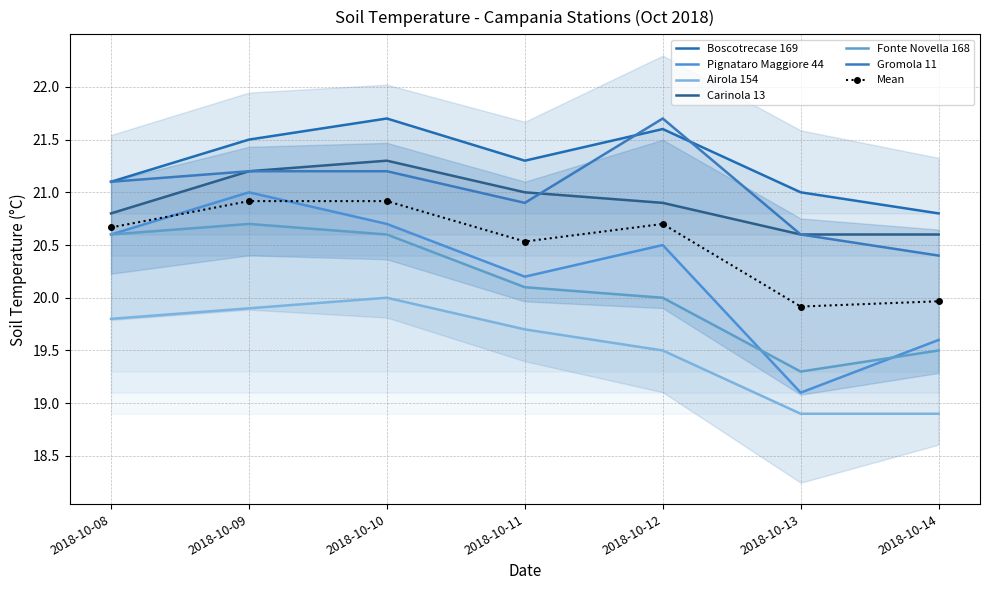

Reading left to right, what are all the values shown in this chart?

Boscotrecase 169: 2018-10-08=21.1	2018-10-09=21.5	2018-10-10=21.7	2018-10-11=21.3	2018-10-12=21.6	2018-10-13=21.0	2018-10-14=20.8
Pignataro Maggiore 44: 2018-10-08=20.6	2018-10-09=21.0	2018-10-10=20.7	2018-10-11=20.2	2018-10-12=20.5	2018-10-13=19.1	2018-10-14=19.6
Airola 154: 2018-10-08=19.8	2018-10-09=19.9	2018-10-10=20.0	2018-10-11=19.7	2018-10-12=19.5	2018-10-13=18.9	2018-10-14=18.9
Carinola 13: 2018-10-08=20.8	2018-10-09=21.2	2018-10-10=21.3	2018-10-11=21.0	2018-10-12=20.9	2018-10-13=20.6	2018-10-14=20.6
Fonte Novella 168: 2018-10-08=20.6	2018-10-09=20.7	2018-10-10=20.6	2018-10-11=20.1	2018-10-12=20.0	2018-10-13=19.3	2018-10-14=19.5
Gromola 11: 2018-10-08=21.1	2018-10-09=21.2	2018-10-10=21.2	2018-10-11=20.9	2018-10-12=21.7	2018-10-13=20.6	2018-10-14=20.4